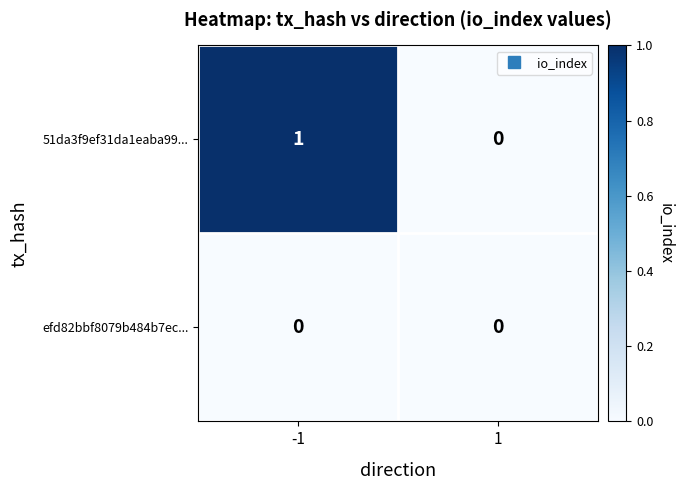

Which series has the largest range (max minus min)?

51da3f9ef31da1eaba99...